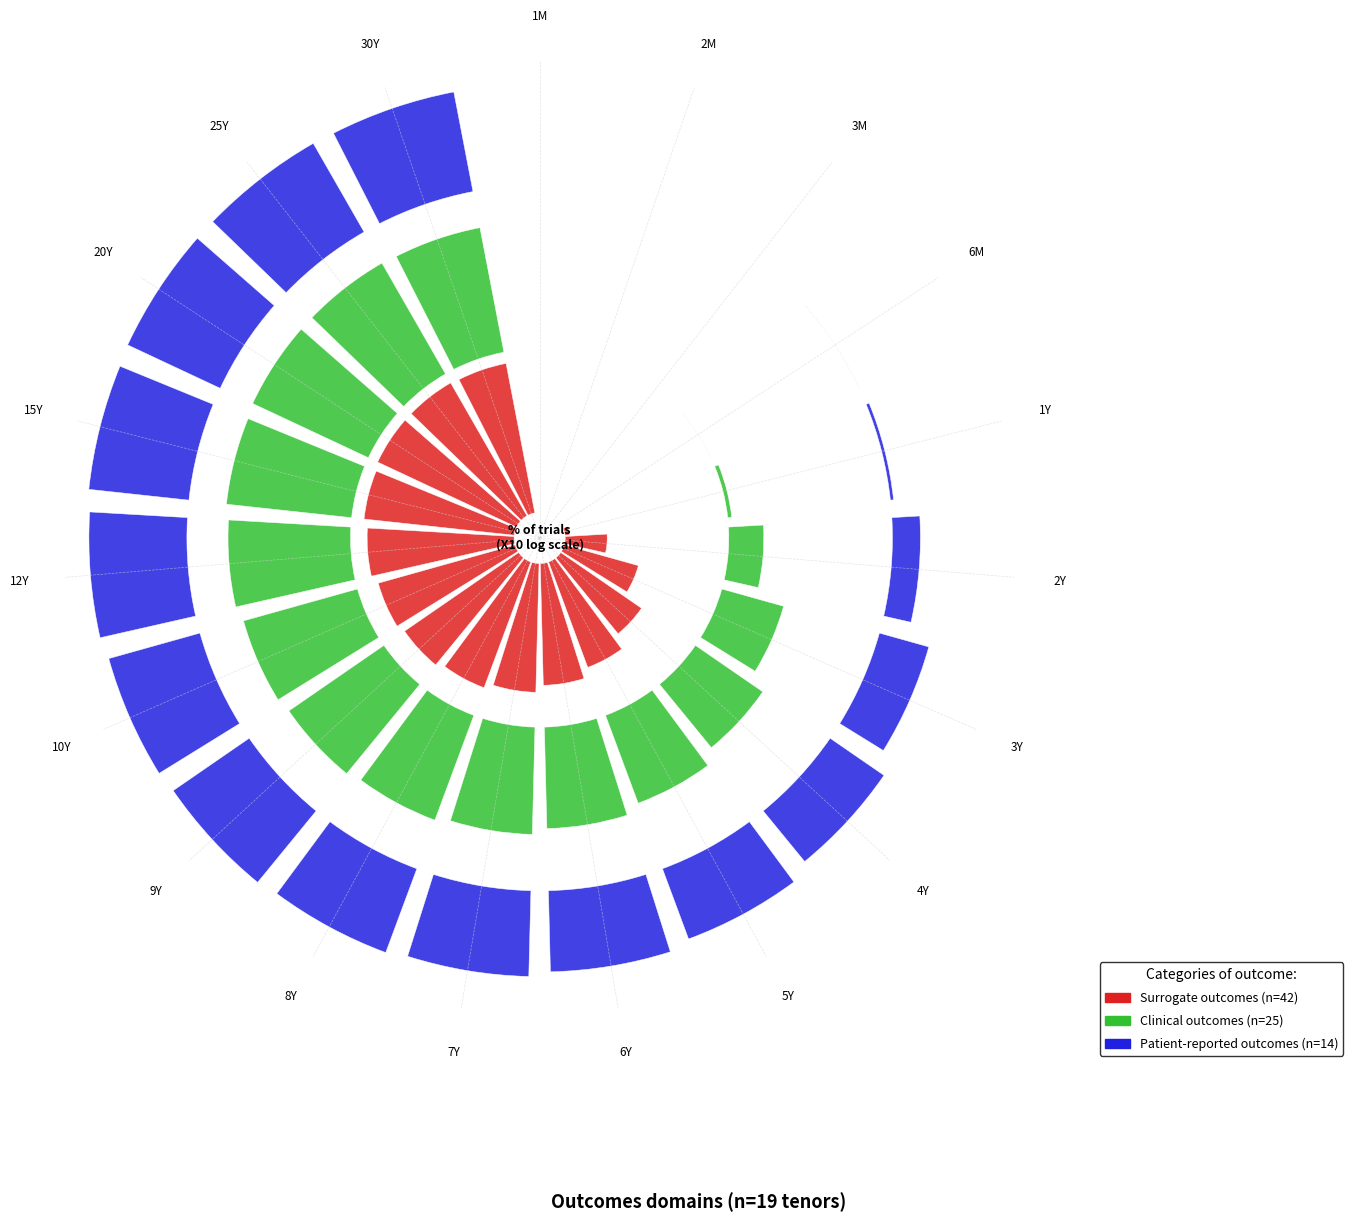

What is the largest slice in the pie chart?

20Y